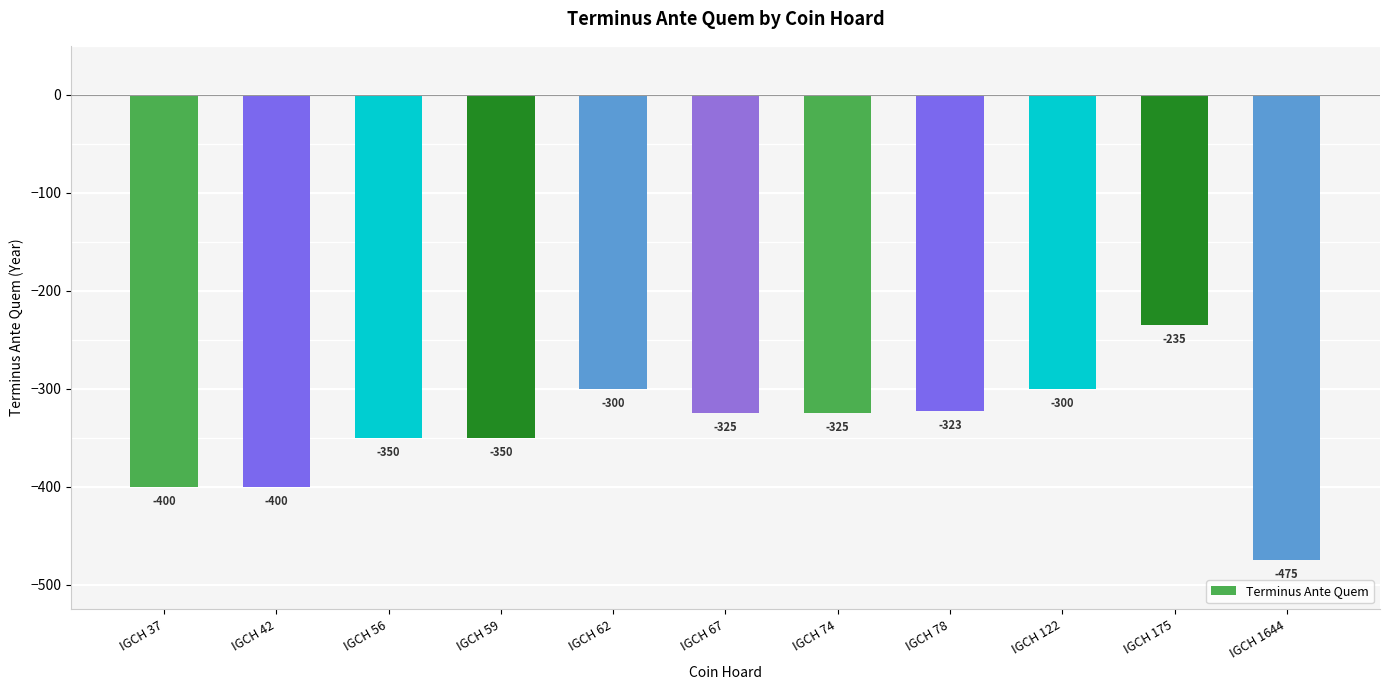

What is the smallest value displayed?

-475